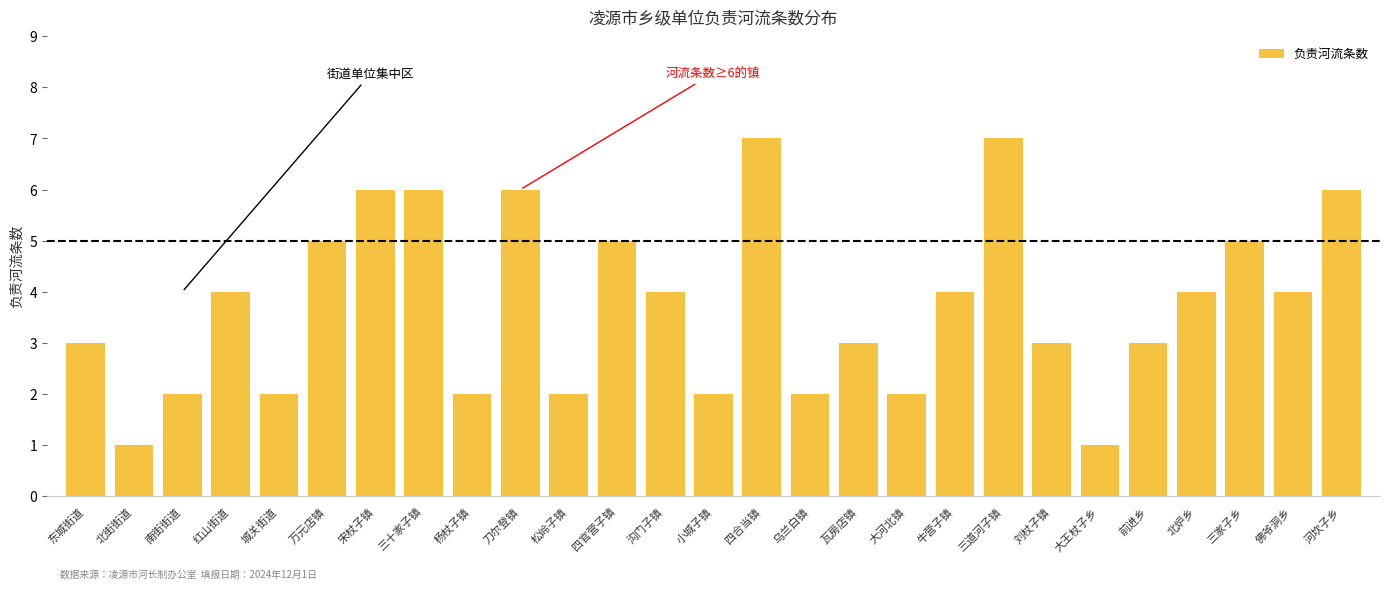

Reading left to right, extract all data points from this chart.

3	1	2	4	2	5	6	6	2	6	2	5	4	2	7	2	3	2	4	7	3	1	3	4	5	4	6